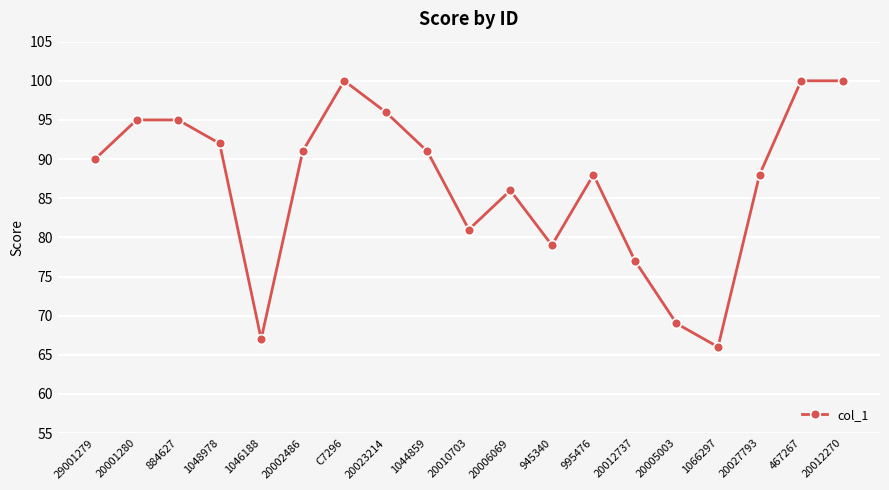

What position from the right is 467267?

2